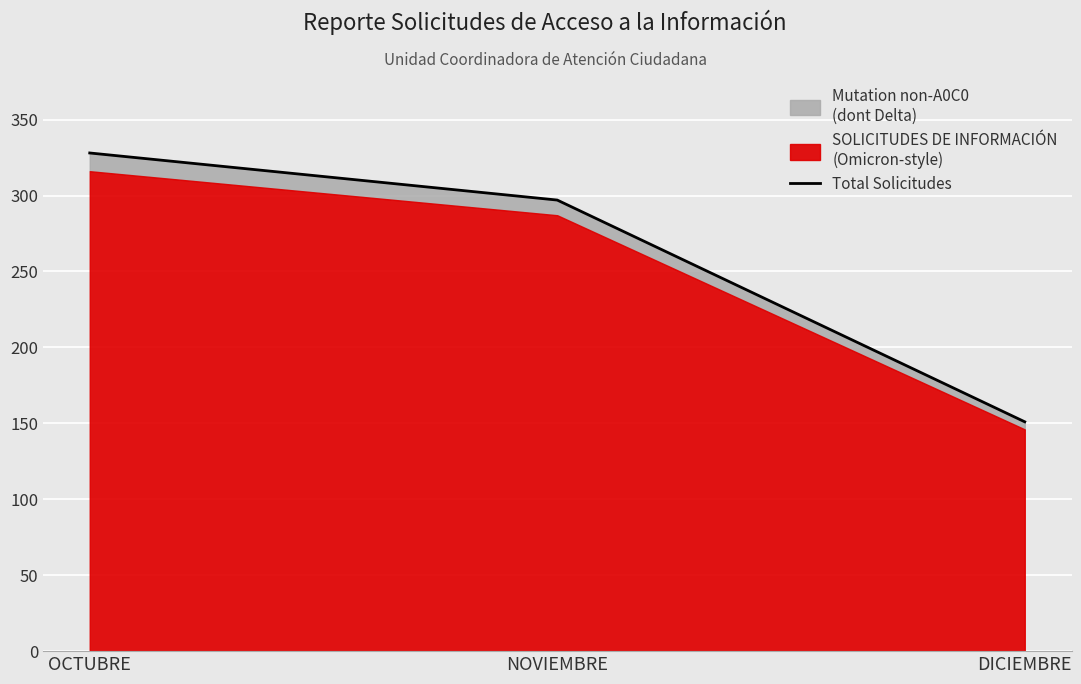

What position from the right is NOVIEMBRE?

2